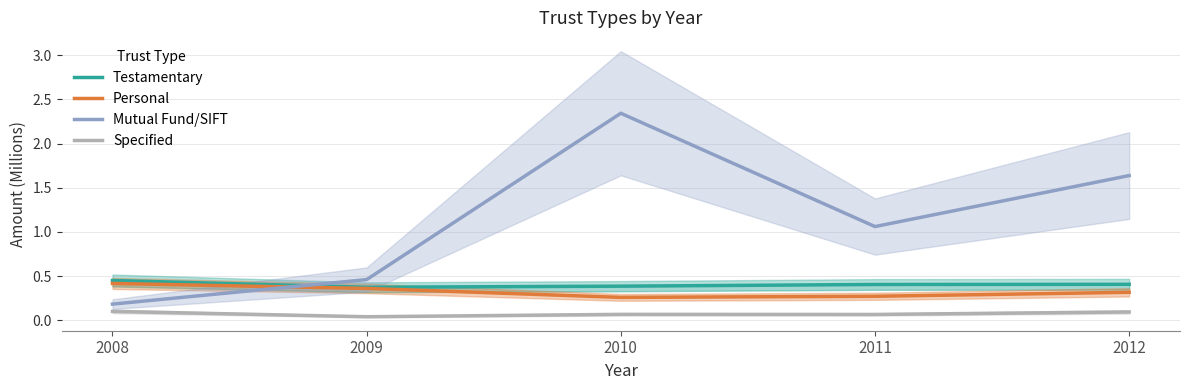

List the labels in order of Mutual Fund/SIFT value, largest first.

2010, 2012, 2011, 2009, 2008